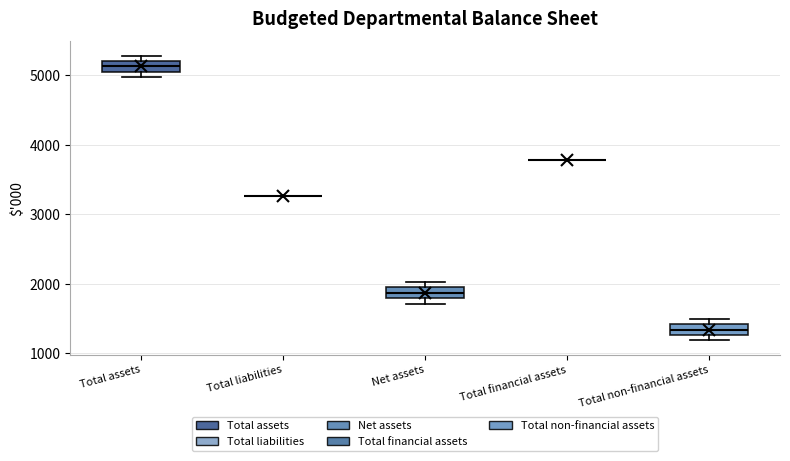

Where is the lower edge of the box for Total assets on the y-axis? The values are not printed on the chart, so give them approximately, as read against the axis.

5000